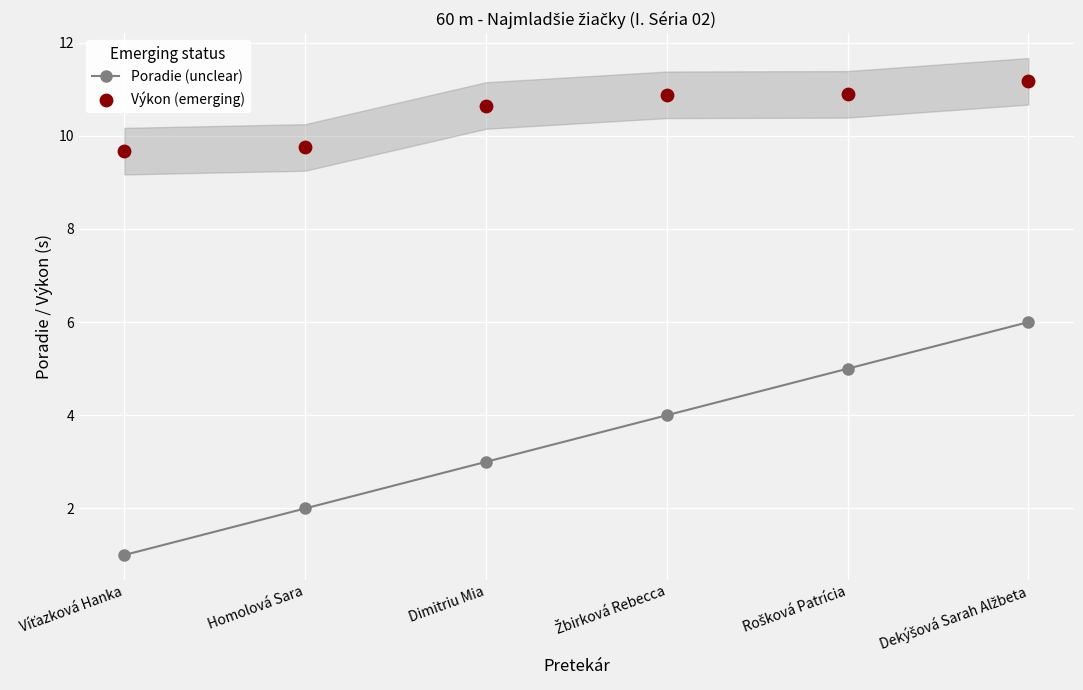

What are all the series names shown in the legend?

Poradie (unclear), Výkon (emerging)